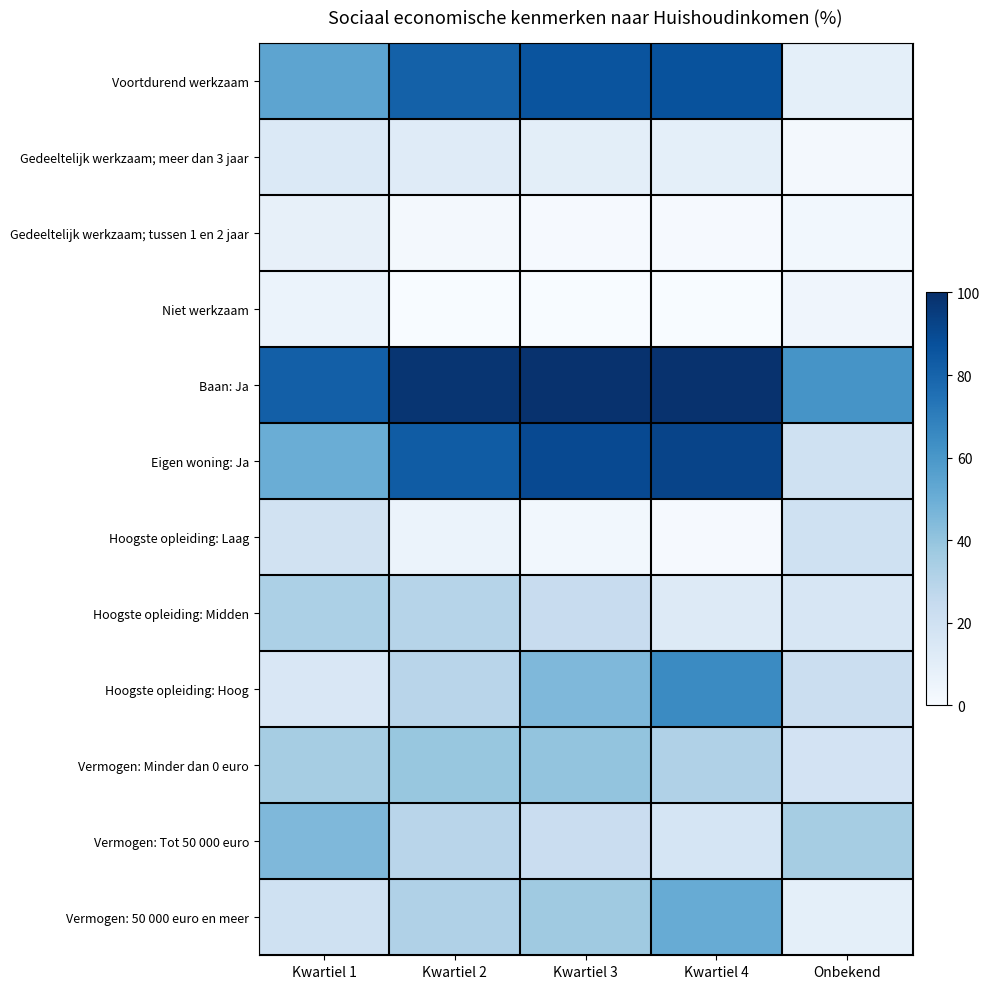

At how many categories does at least one series exceed 26?

5